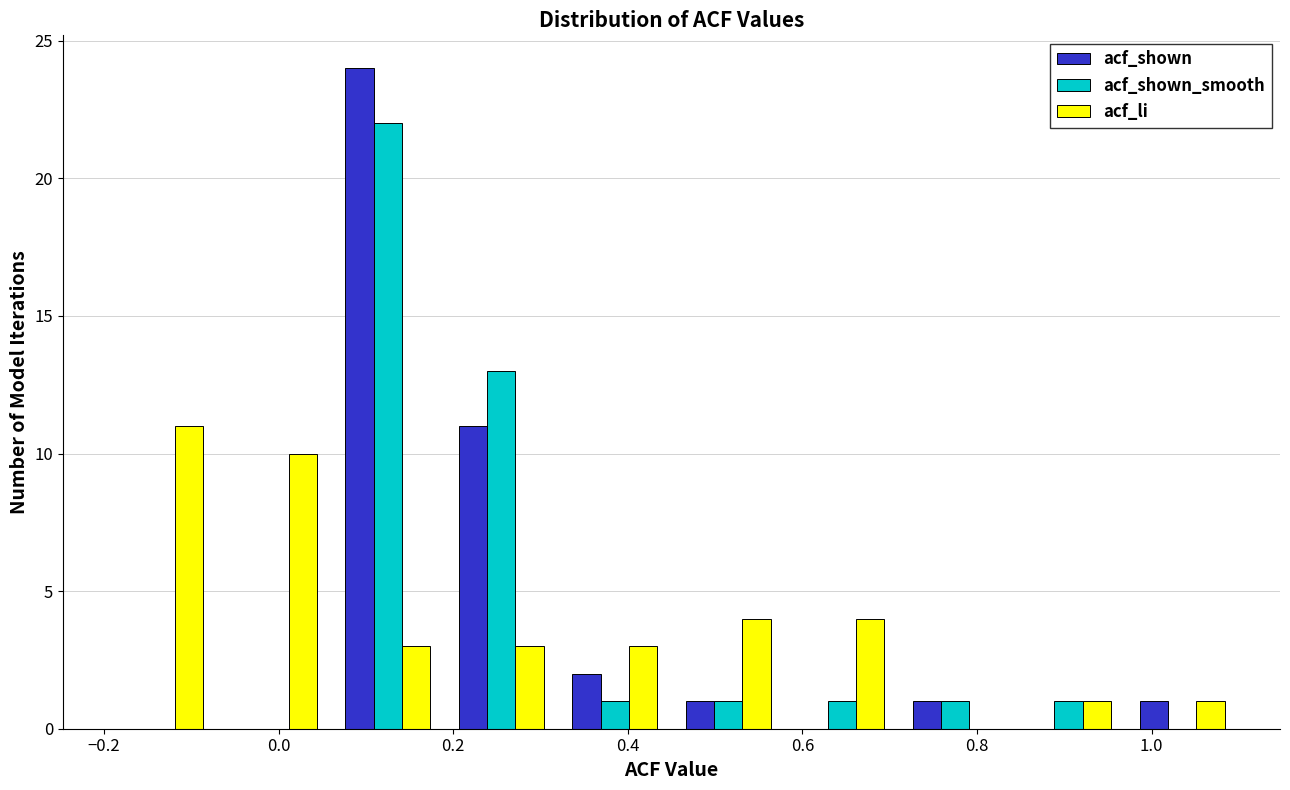

Reading left to right, transcribe this chart: for each range on the x-axis, give the height of each series' bar. Neither the bar edges nor the heights are printed on the chart, so give them approximately, as read against the axes.

-0.20 to -0.07: acf_shown=0	acf_shown_smooth=0	acf_li=11
-0.07 to 0.06: acf_shown=0	acf_shown_smooth=0	acf_li=10
0.06 to 0.19: acf_shown=24	acf_shown_smooth=22	acf_li=3
0.19 to 0.32: acf_shown=11	acf_shown_smooth=13	acf_li=3
0.32 to 0.45: acf_shown=2	acf_shown_smooth=1	acf_li=3
0.45 to 0.58: acf_shown=1	acf_shown_smooth=1	acf_li=4
0.58 to 0.71: acf_shown=0	acf_shown_smooth=1	acf_li=4
0.71 to 0.84: acf_shown=1	acf_shown_smooth=1	acf_li=0
0.84 to 0.97: acf_shown=0	acf_shown_smooth=1	acf_li=1
0.97 to 1.10: acf_shown=1	acf_shown_smooth=0	acf_li=1